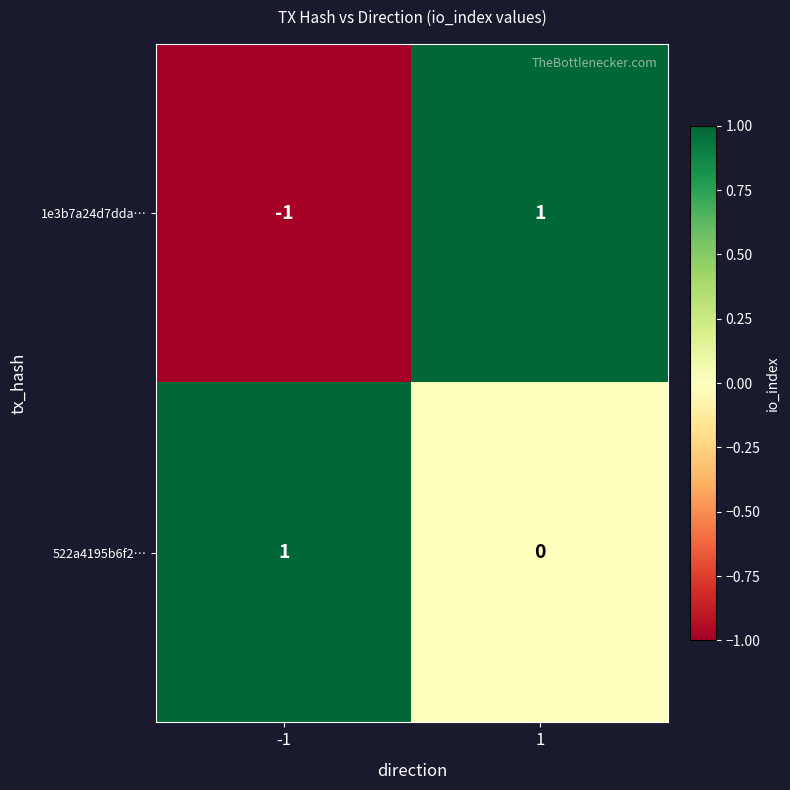

Which series has the largest total across all categories?

522a4195b6f2…